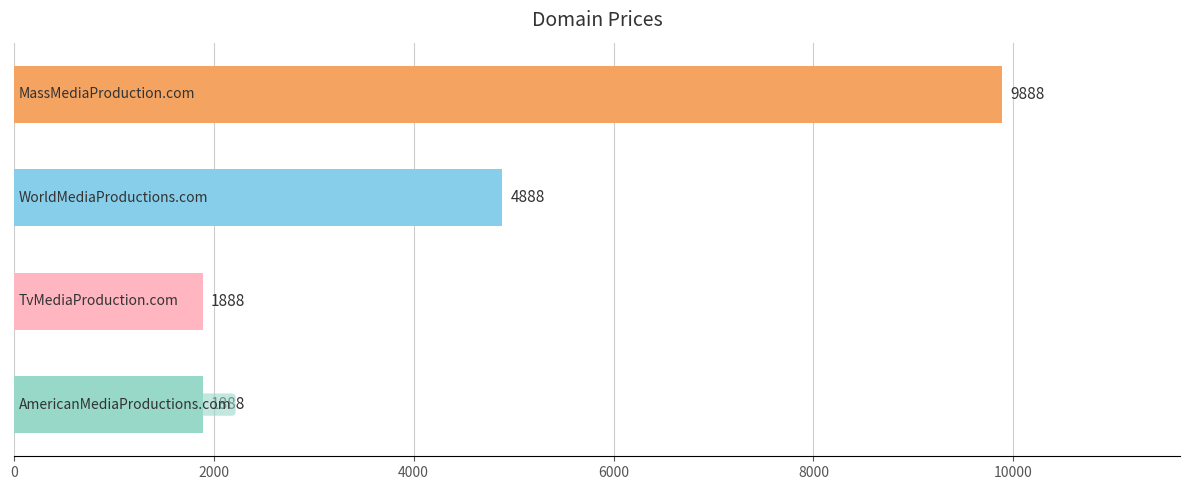

What is the minimum value shown in the chart?

1888